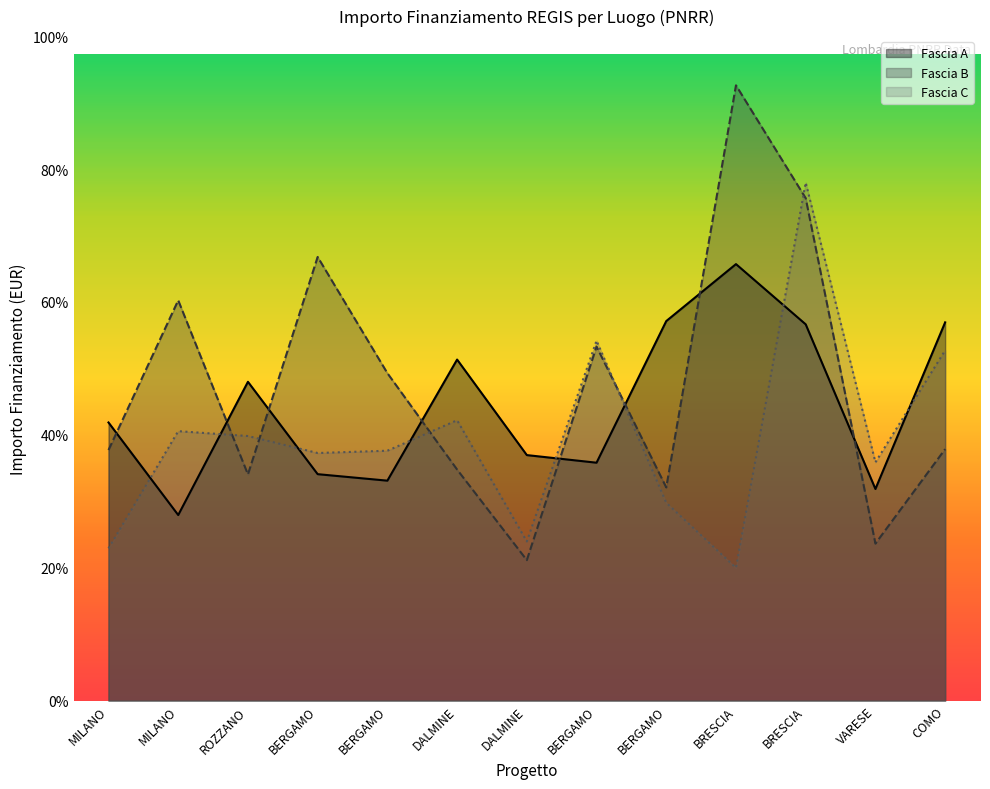

Between BERGAMO and BRESCIA, which is larger?

BRESCIA